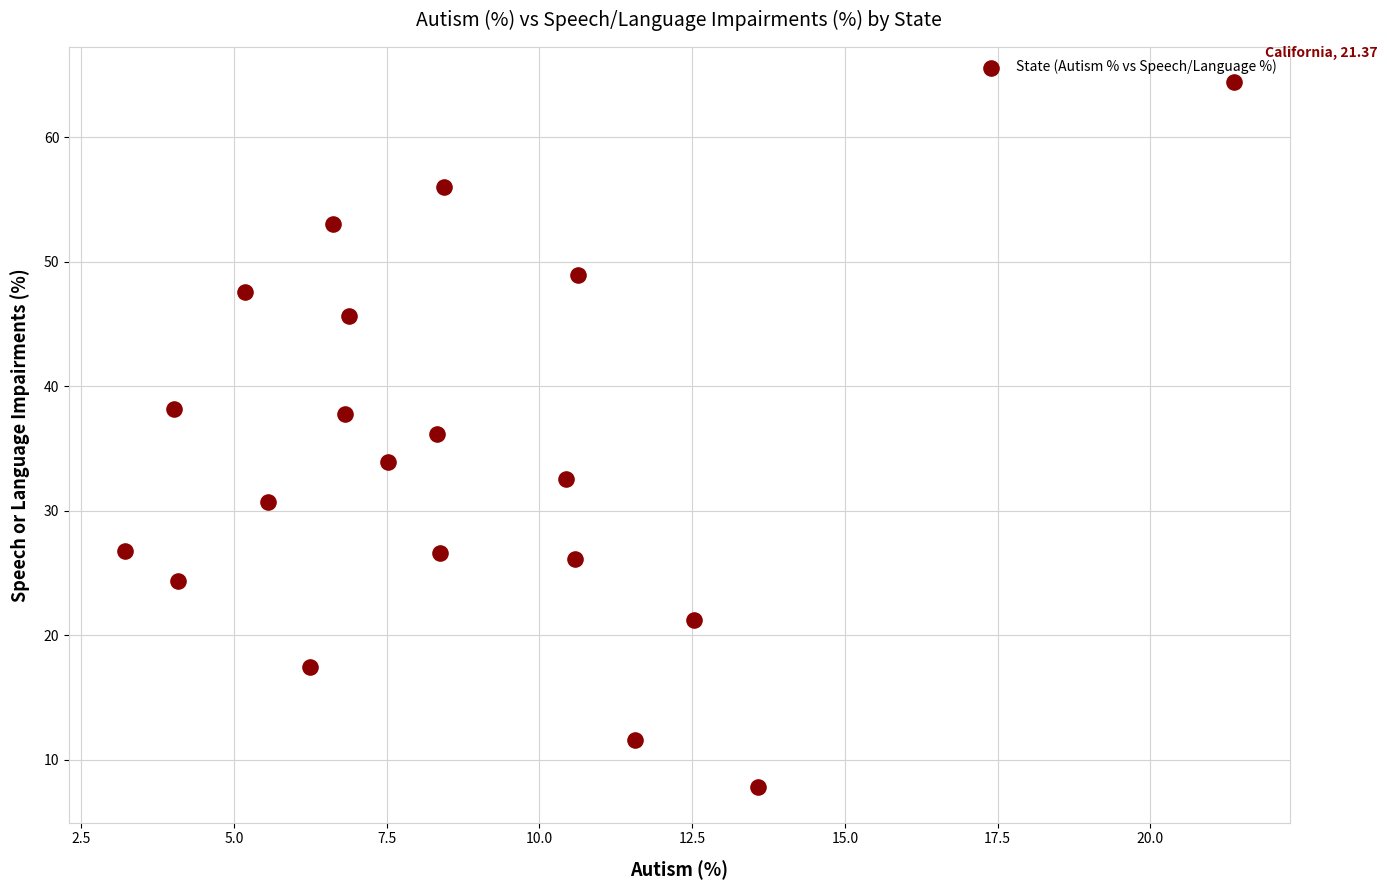

What is the range of X values (max minus min)?

18.2